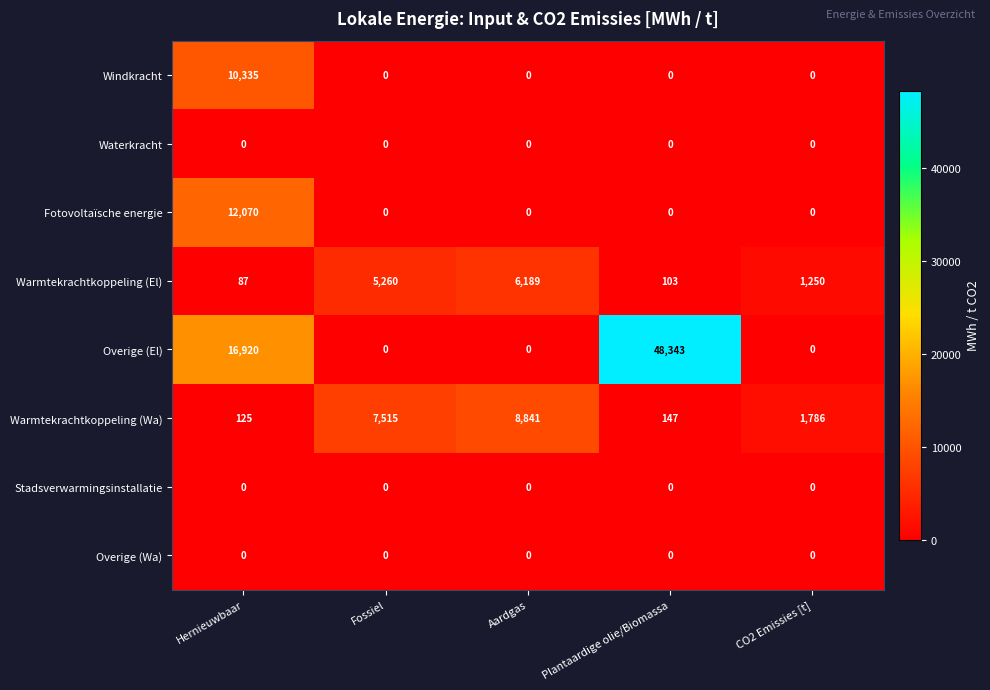

What is the highest value of the Warmtekrachtkoppeling (Wa) series?

8841